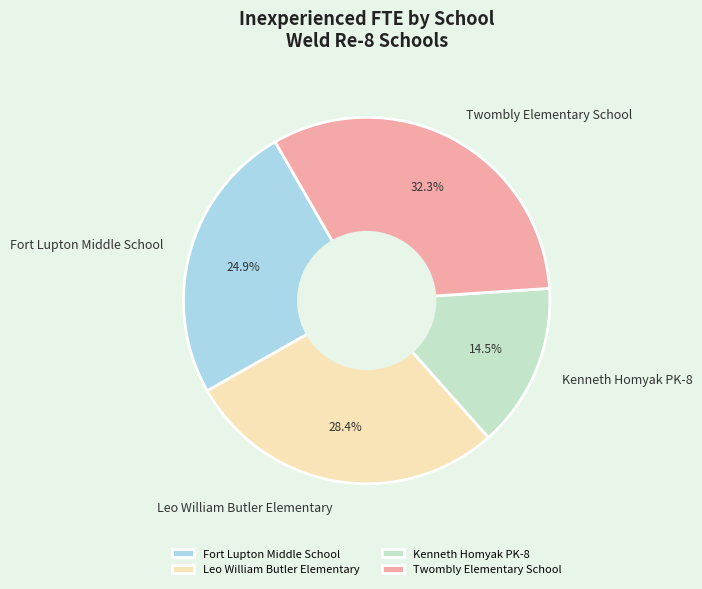

How many slices are in this pie chart?

4